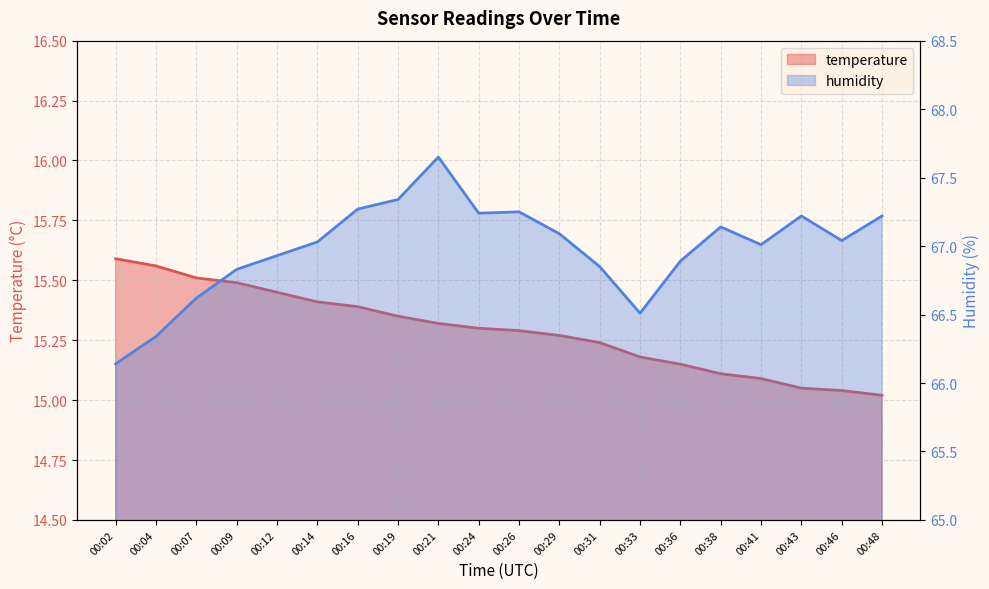

List the series in order of their peak value, highest first.

humidity, temperature